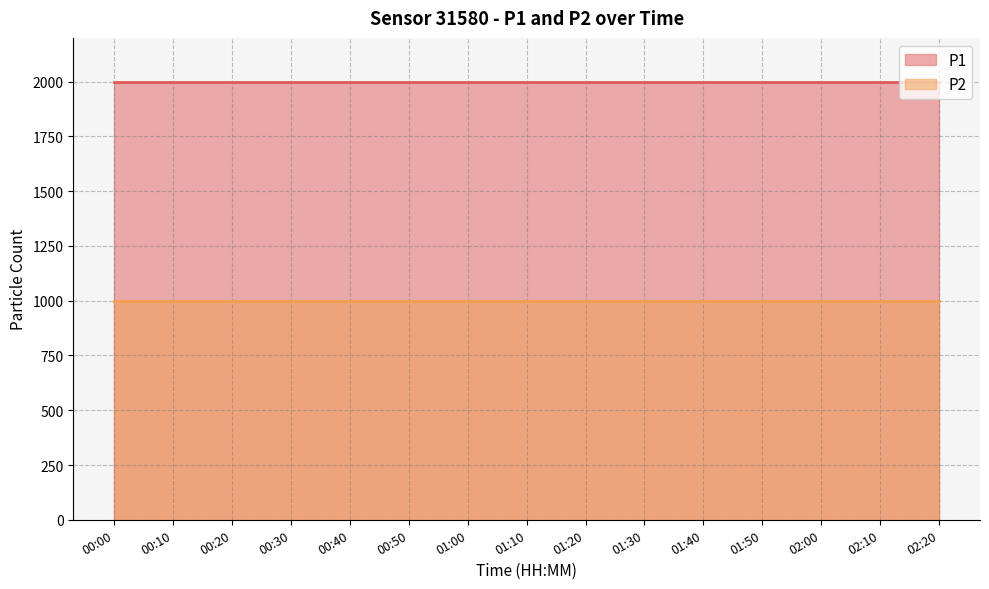

How many lines are shown in the chart?

2